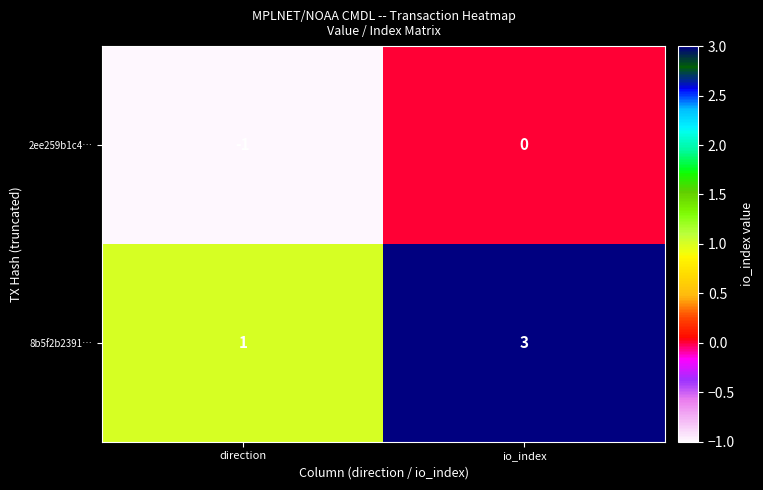

What is the sum of the 8b5f2b2391… values at io_index and direction?

4